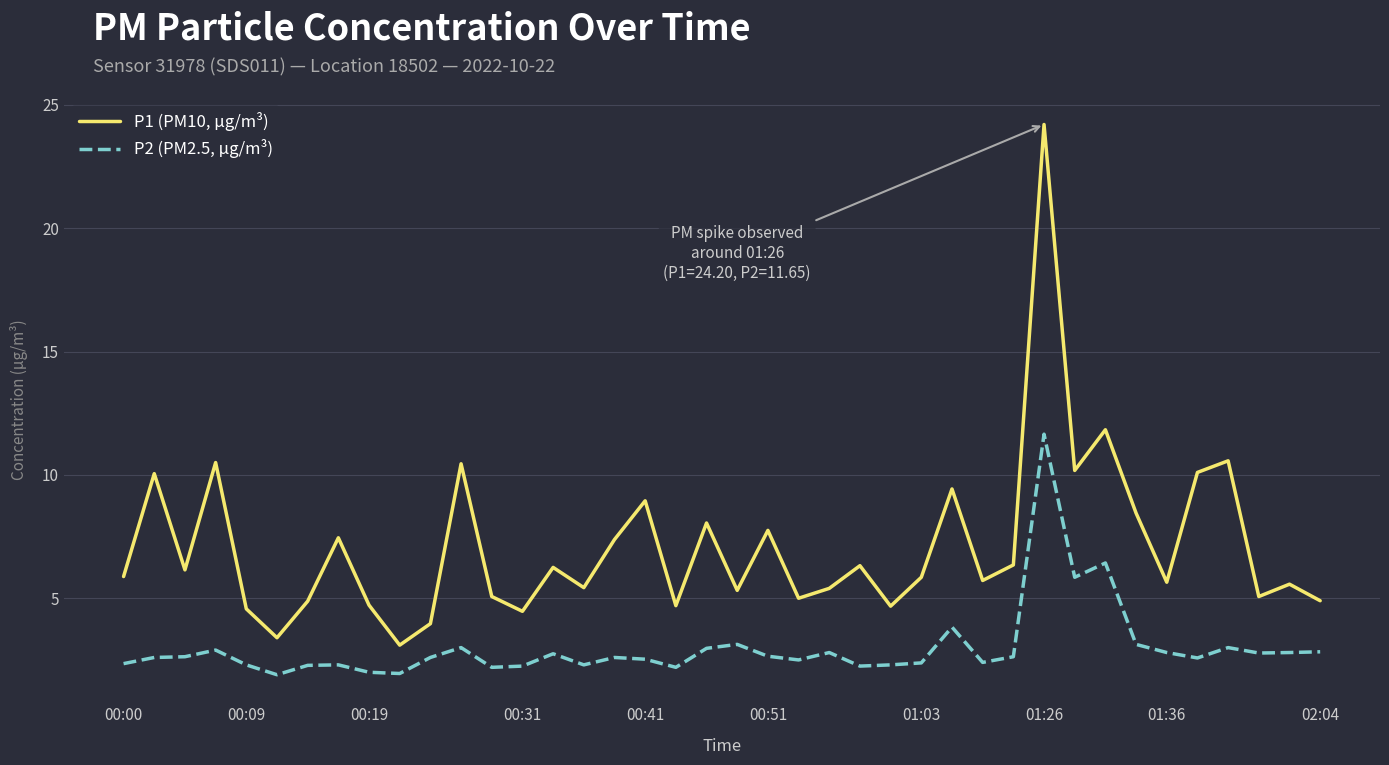

What is the difference between the second highest and minimum values in the P1 (PM10, µg/m³) series?

8.7